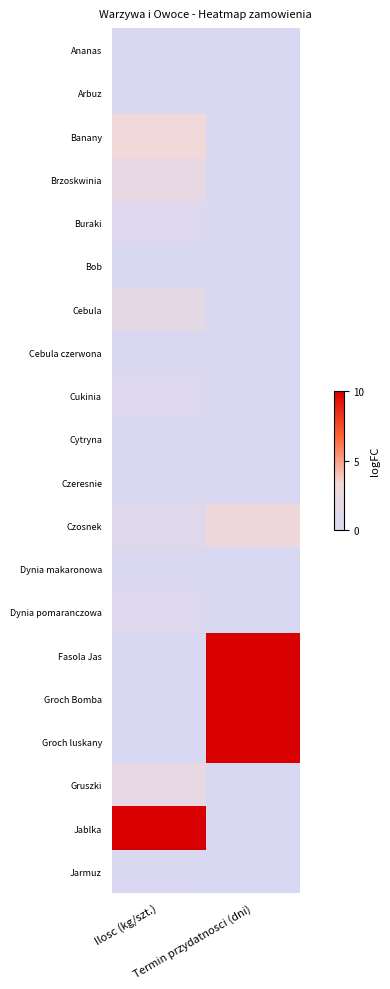

Which series changed the most between Ilosc (kg/szt.) and Termin przydatnosci (dni)?

Fasola Jas